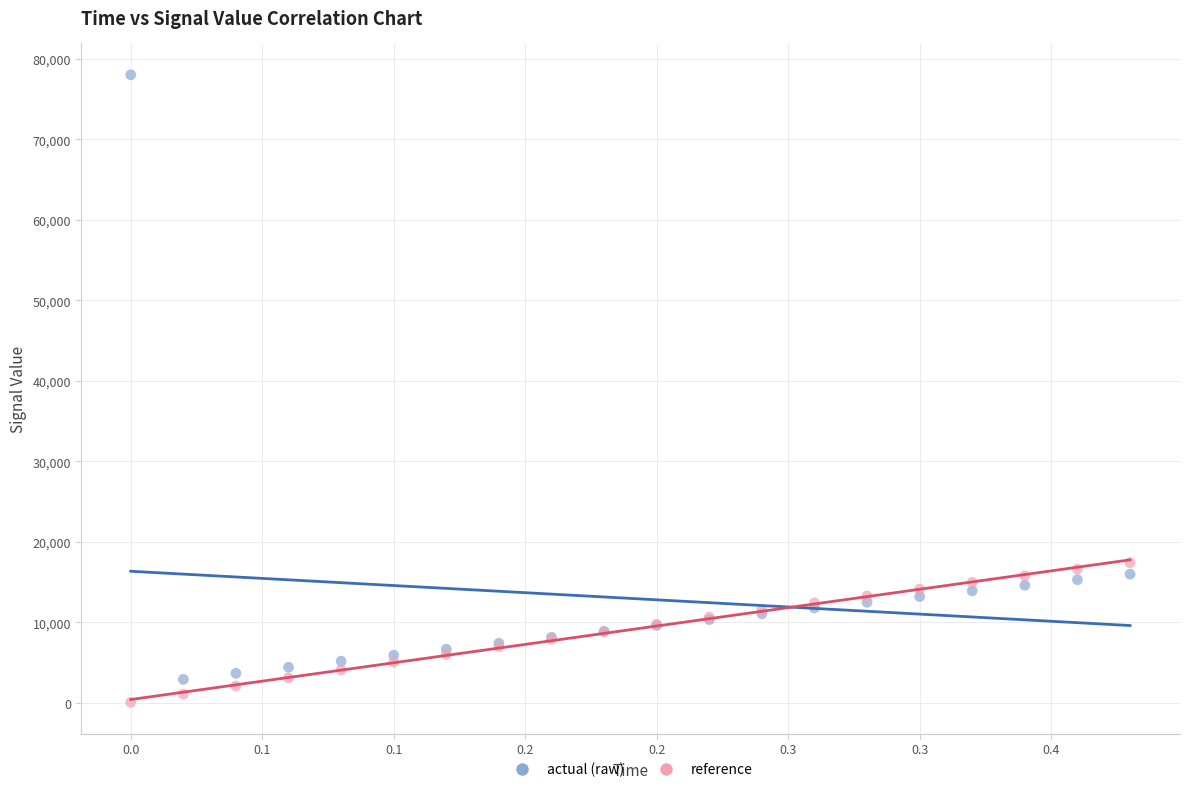

Which series has the widest spread of Y values?

actual (raw)